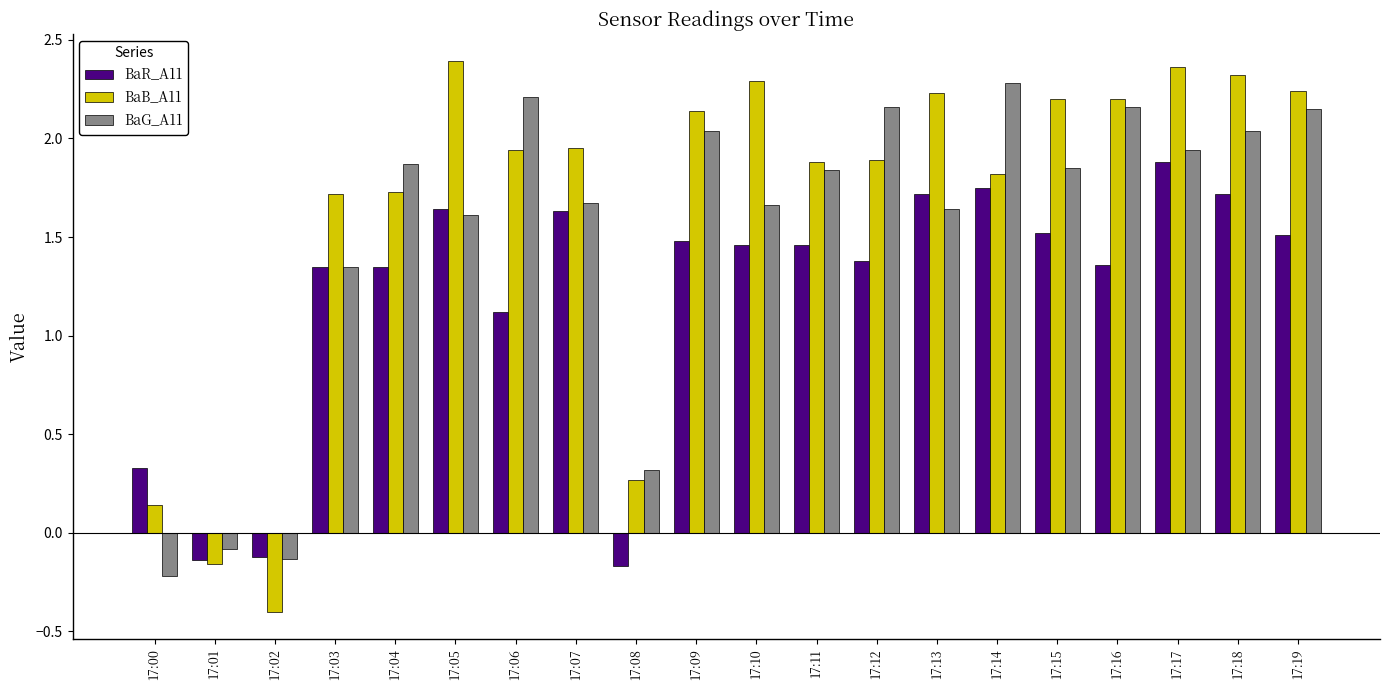

Rank the series by their average value, from lowest to highest.

BaR_A11, BaG_A11, BaB_A11